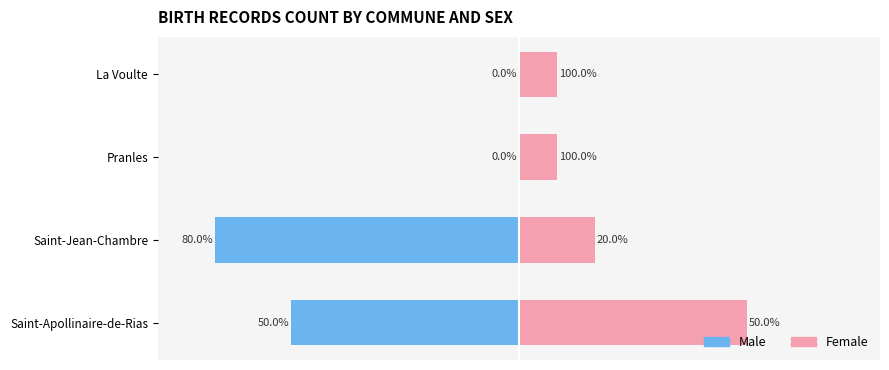

What position from the right is Pranles?

2